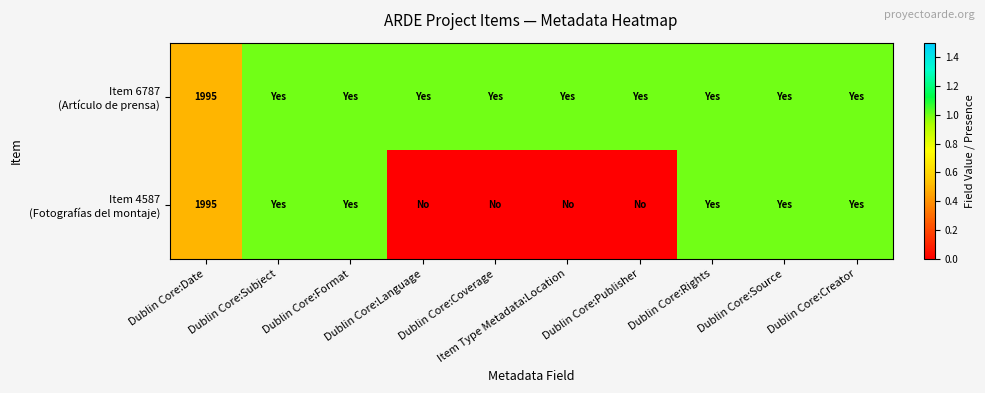

Read the Item 6787 (Artículo de prensa) value at Dublin Core:Subject.

1.0